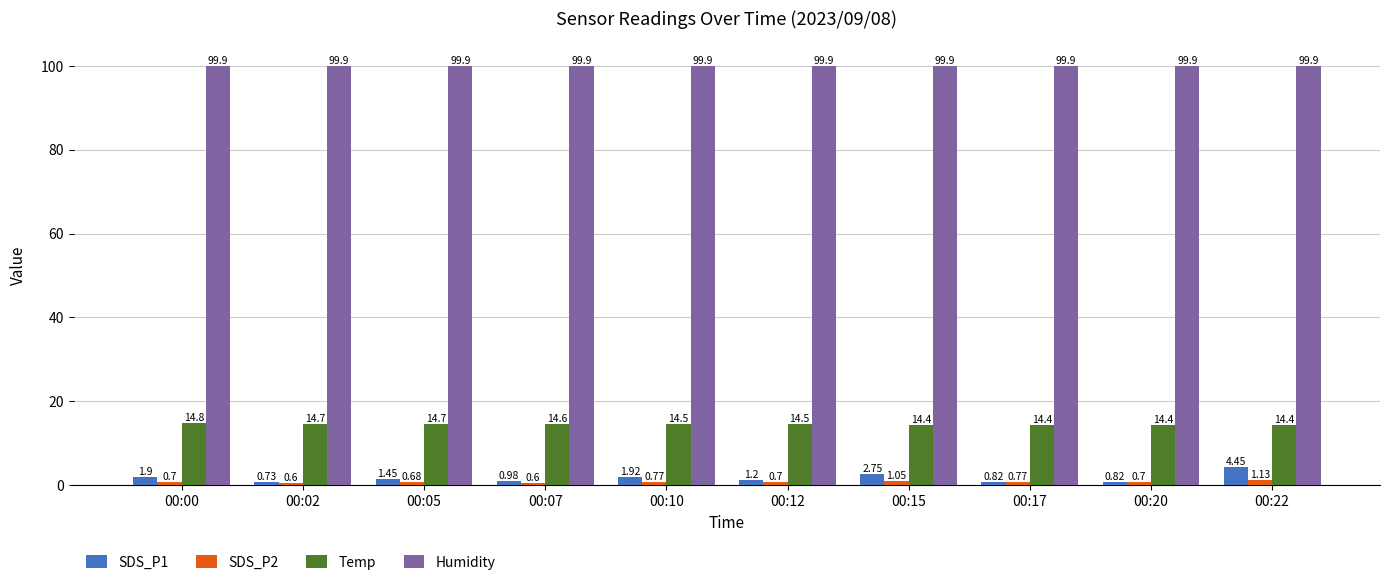

What is the total value across all series at 00:22?

119.9